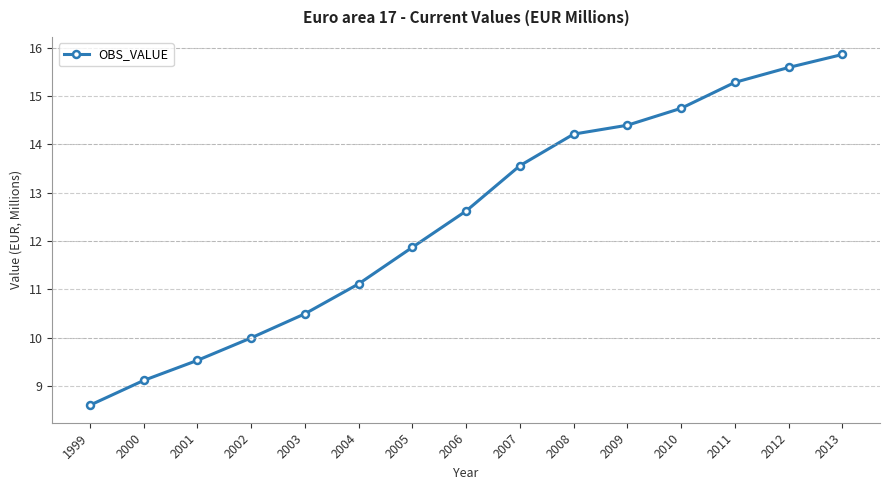

What is the value of the 4th point from the left?

10.0